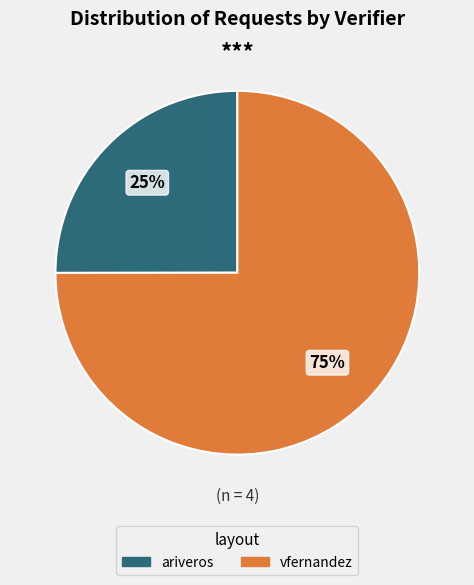

Is there any slice that represents more than half of the pie?

Yes